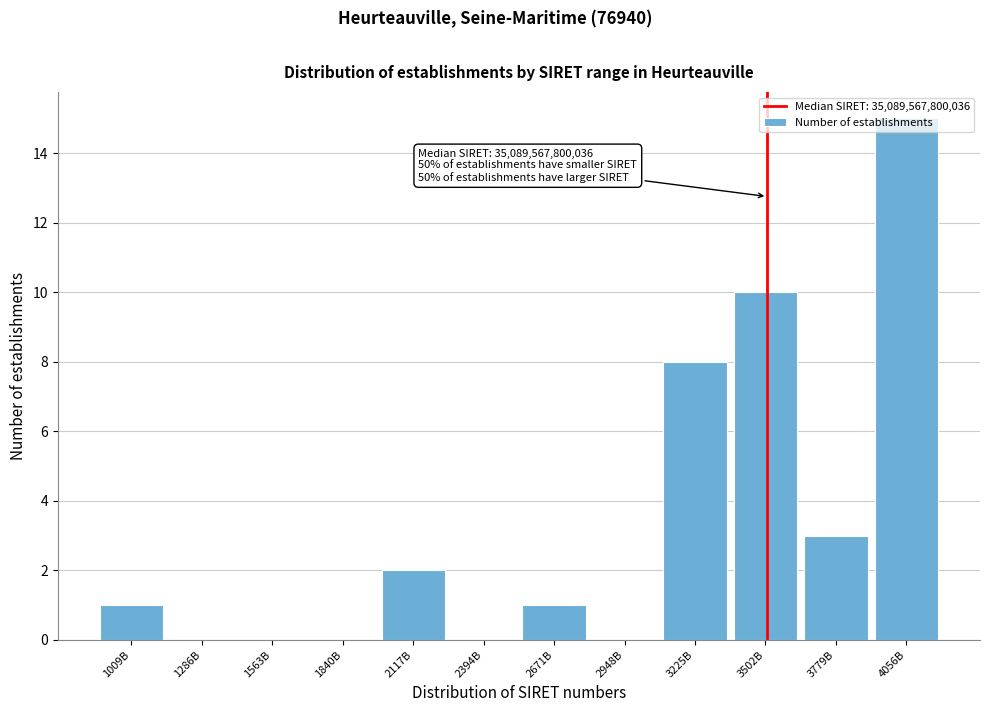

Which label corresponds to the largest value in the chart?

4056B